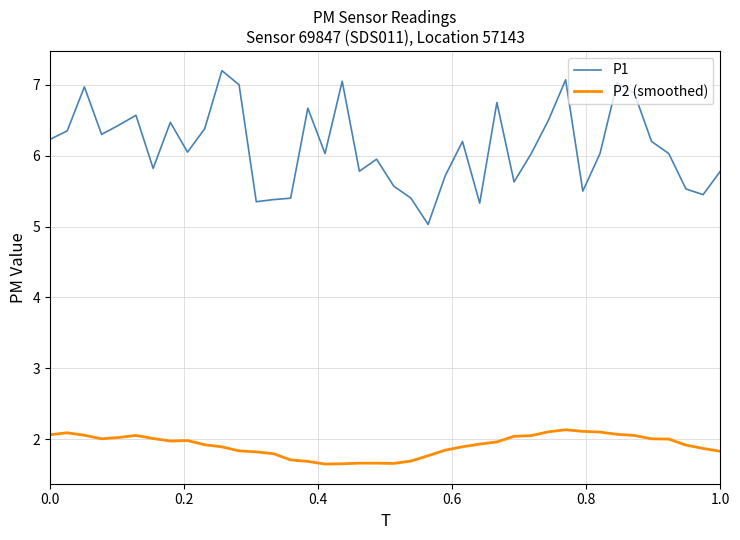

True or false: P2 (smoothed) and P1 cross at least once.

False